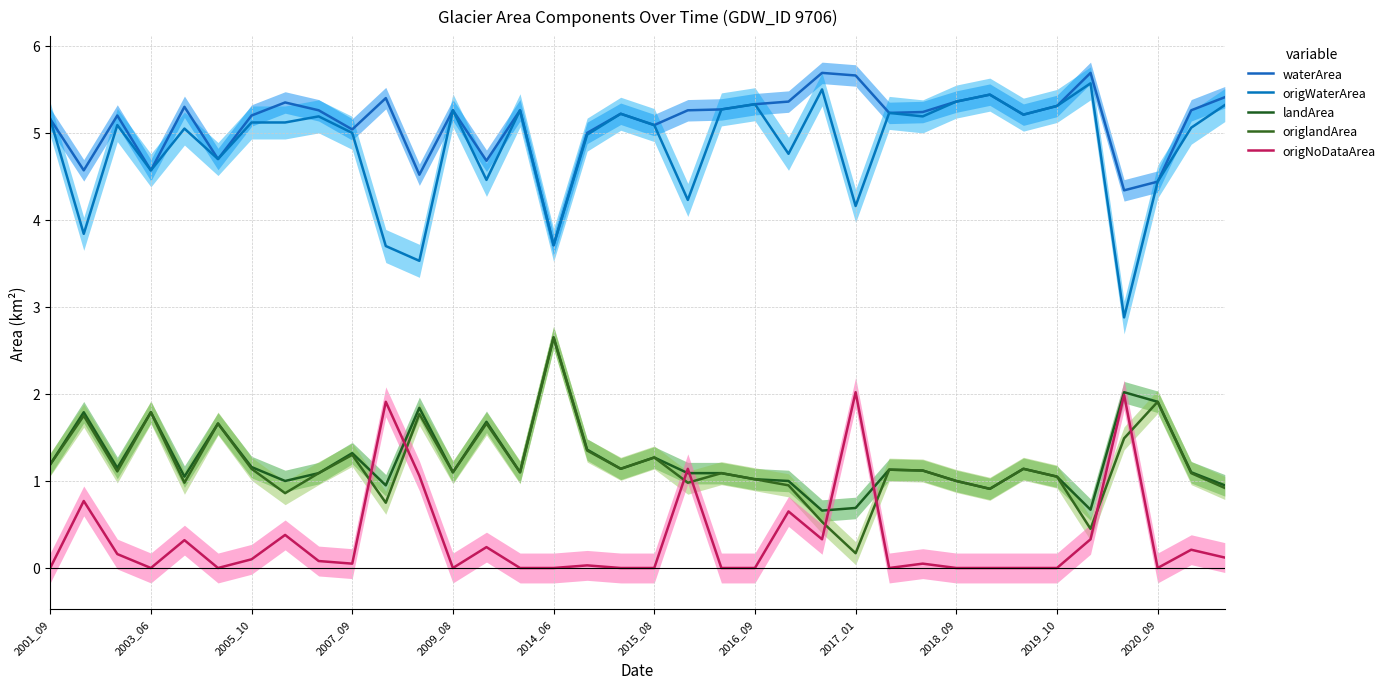

True or false: landArea and origWaterArea intersect in this chart.

False